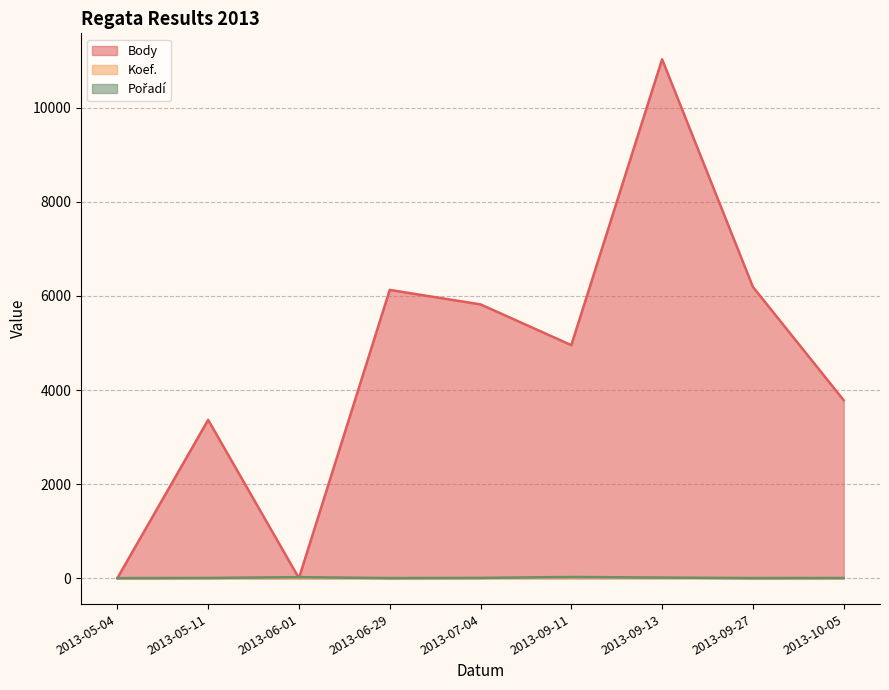

Which series changed the most between 2013-06-01 and 2013-06-29?

Body